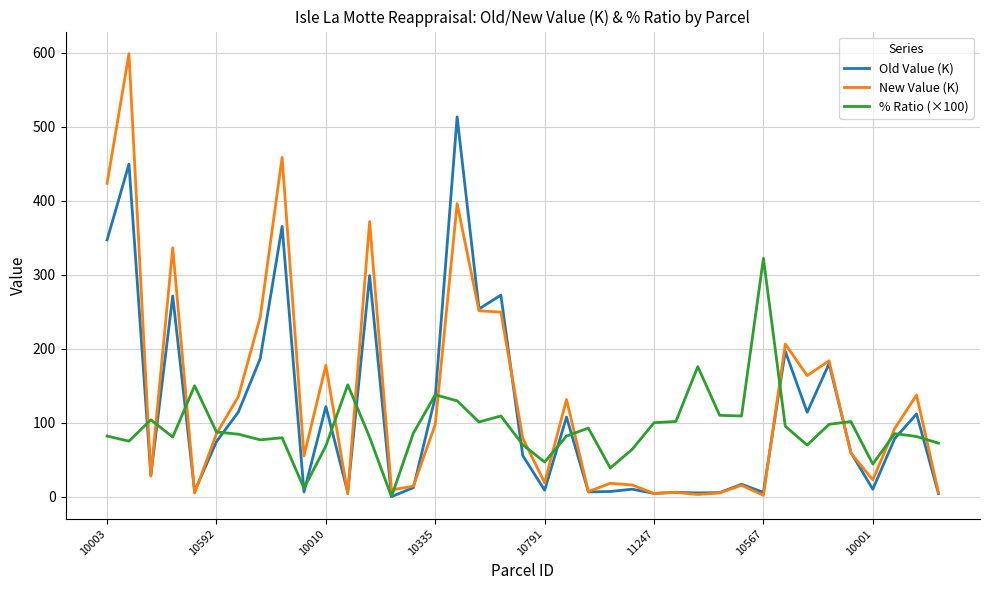

What is the greatest value displayed?

599.0